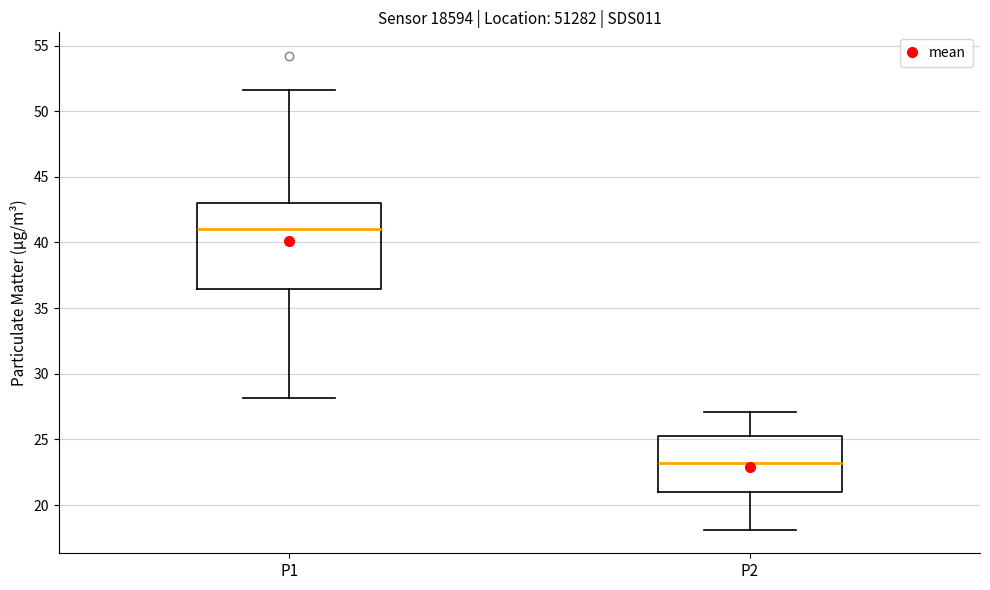

Where is the lower edge of the box for P2 on the y-axis? The values are not printed on the chart, so give them approximately, as read against the axis.

21.0